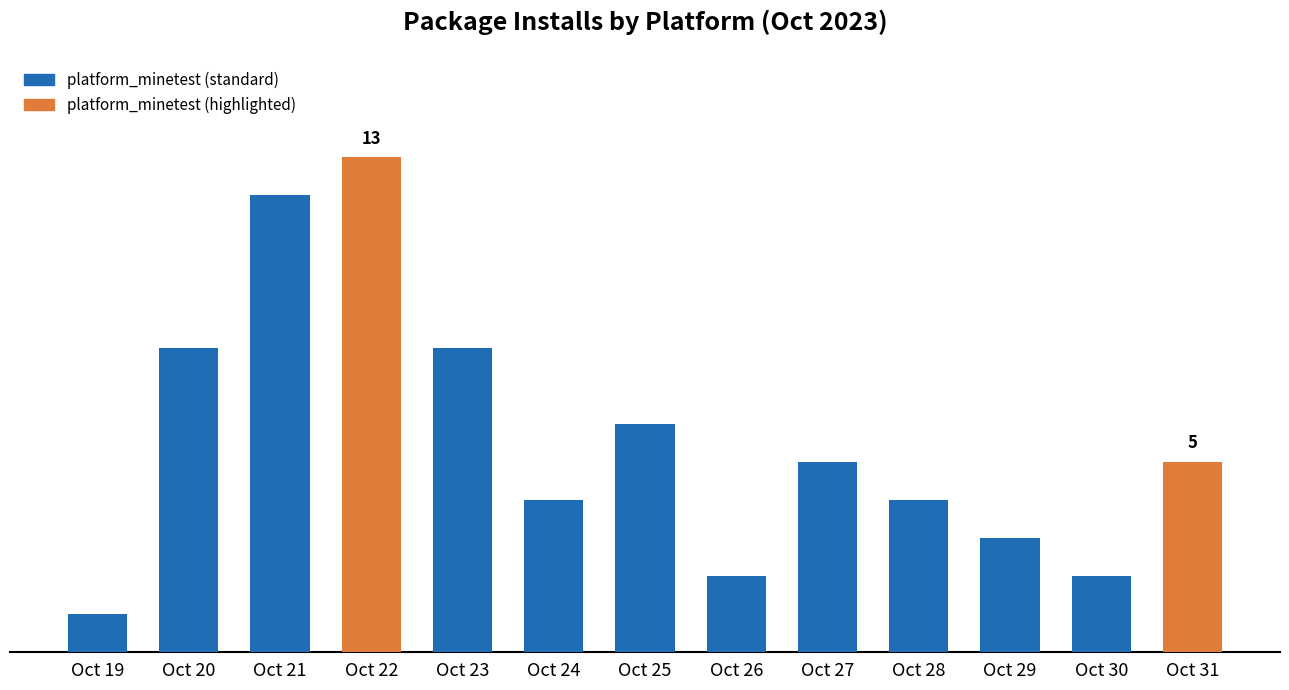

What is the difference between the second highest and minimum values?

11